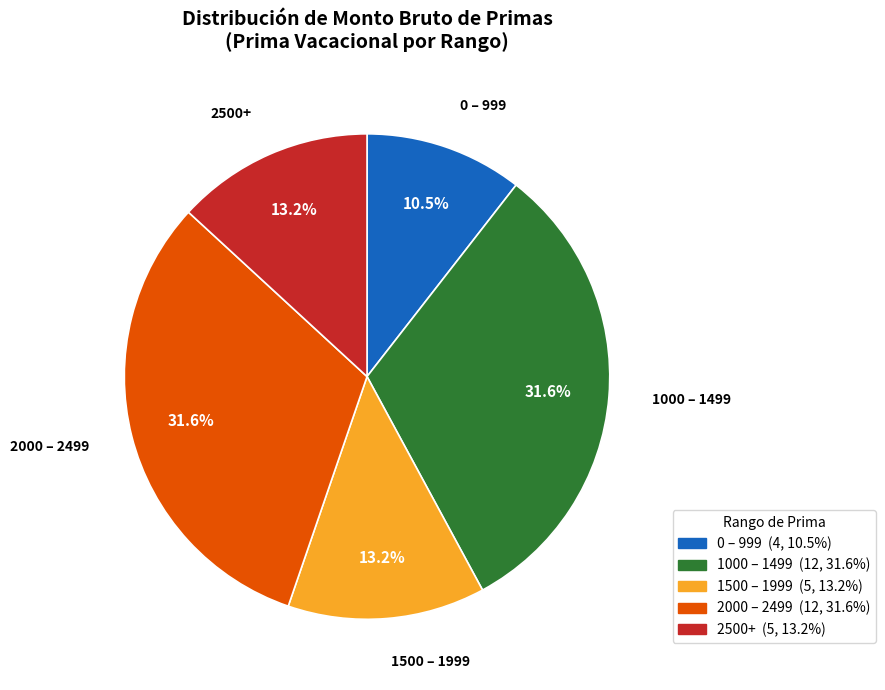

Which slice is the smallest?

0 – 999